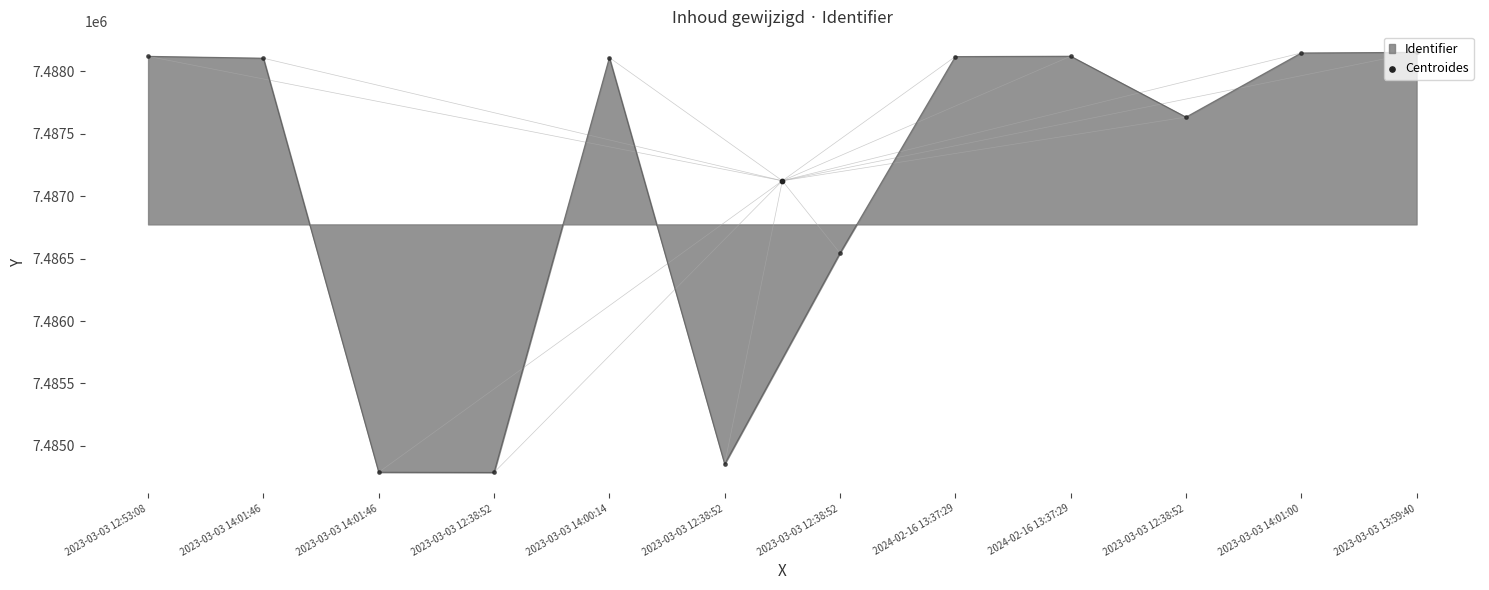

Between 2023-03-03 12:38:52 and 2024-02-16 13:37:29, which is larger?

2024-02-16 13:37:29